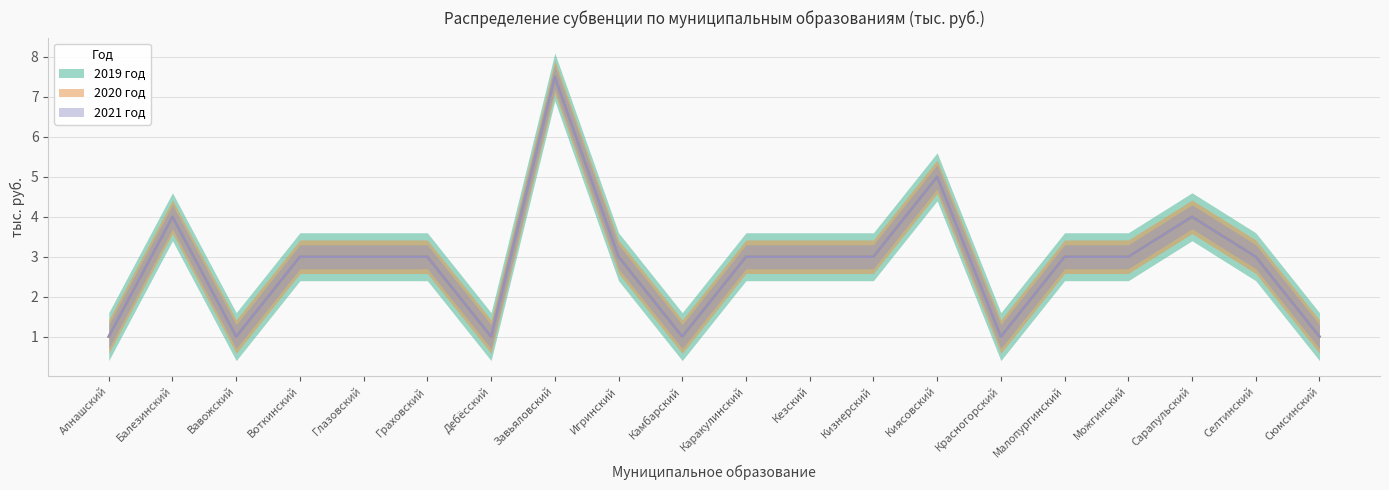

Which category has the lowest value in the 2021 год series?

Алнашский